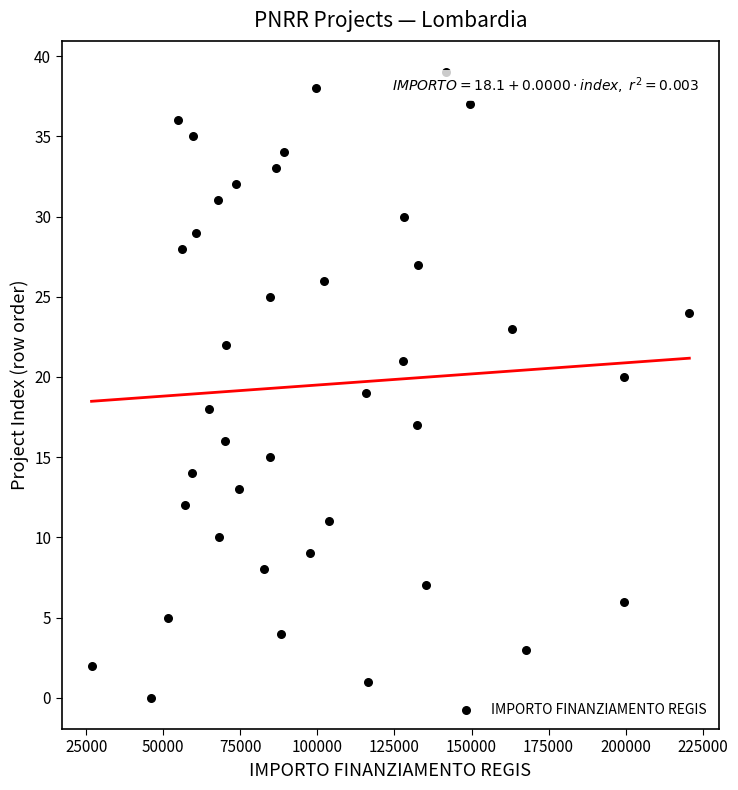

What is the range of Y values (max minus min)?

39